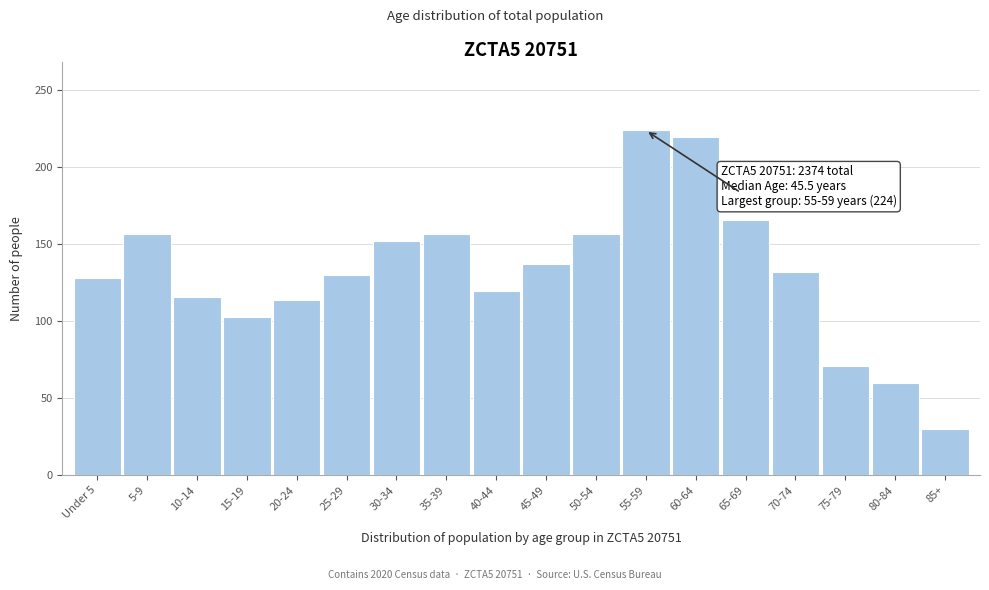

Reading right to left, extract all data points from this chart.

30	60	71	132	166	220	224	157	137	120	157	152	130	114	103	116	157	128